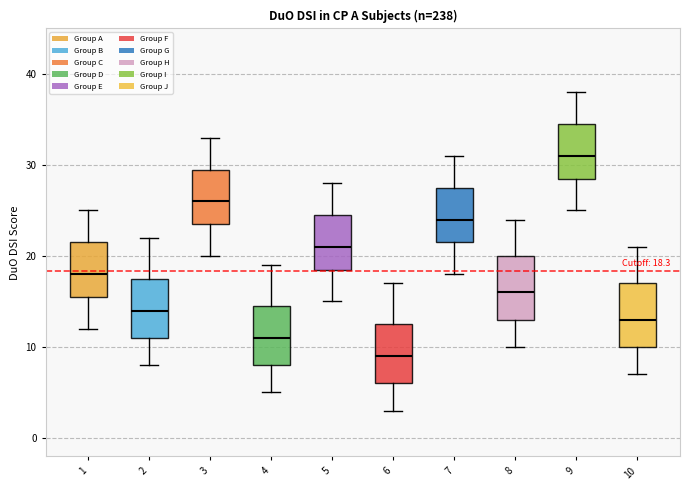

Which box has the highest median line?

9